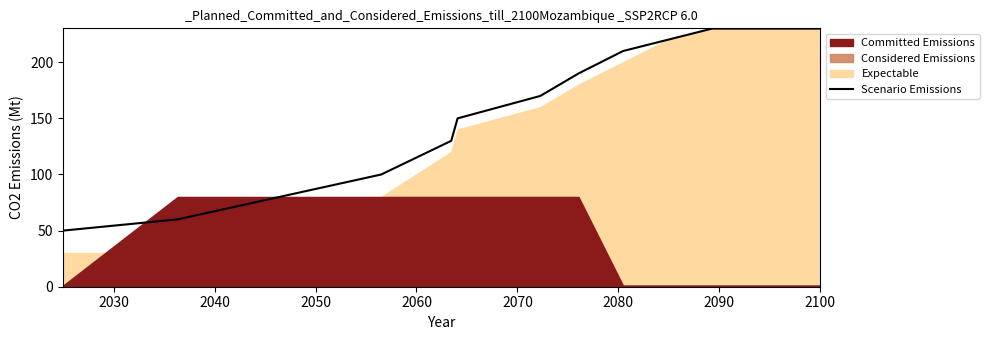

What is the lowest value of the Scenario Emissions series?

50.0